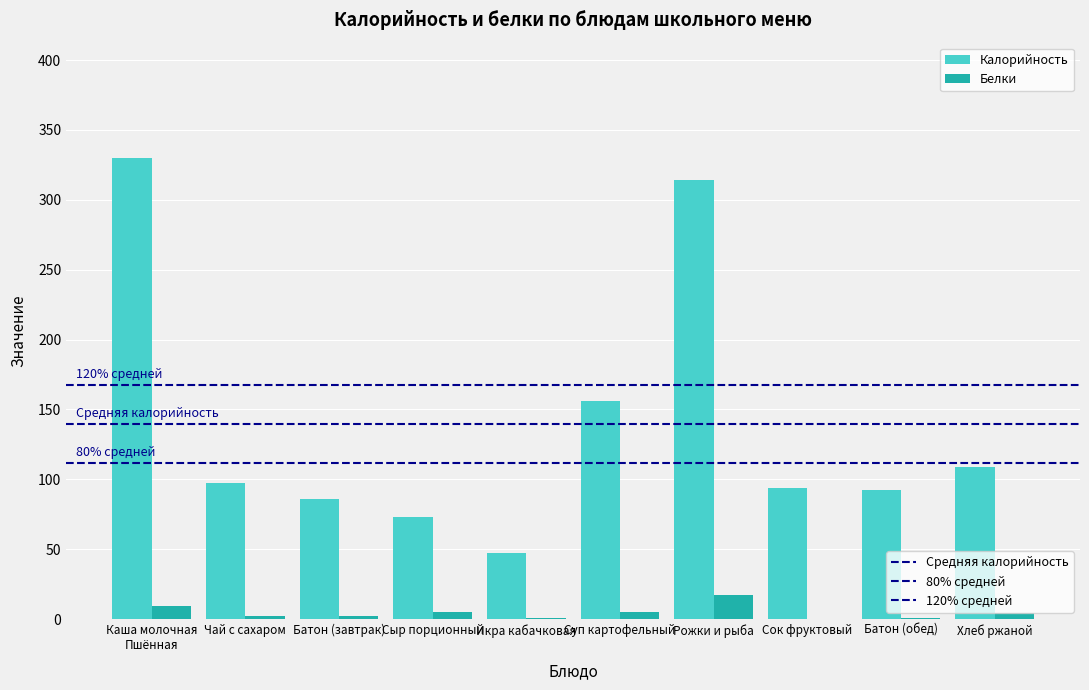

What is the total value across all series at Сок фруктовый?

94.0